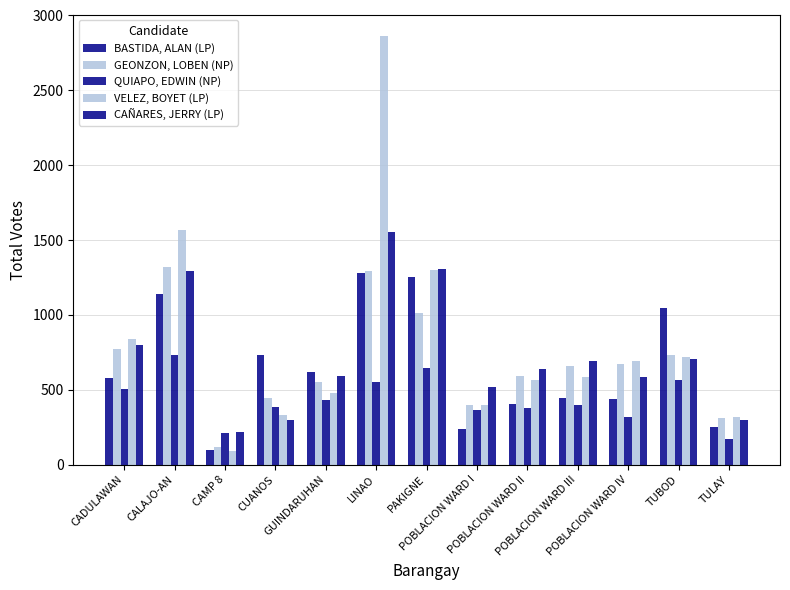

True or false: CAÑARES, JERRY (LP) has a value of 150 at CAMP 8.

False